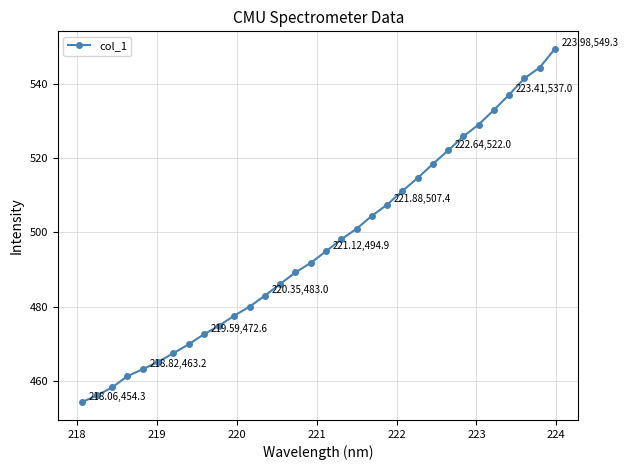

What is the value of the 16th point from the left?

491.8